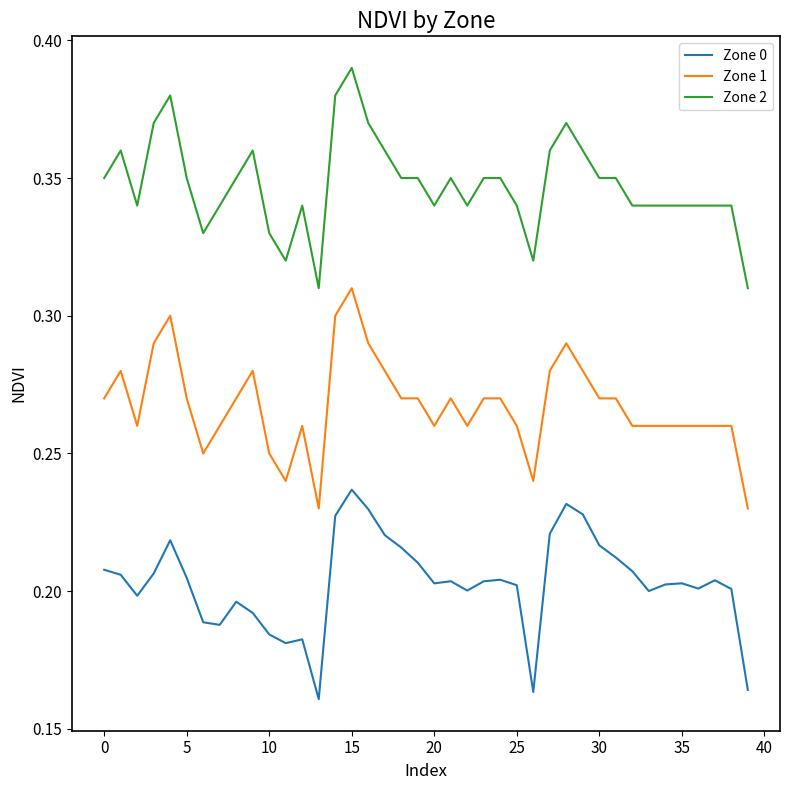

Which series has the largest total across all categories?

Zone 2